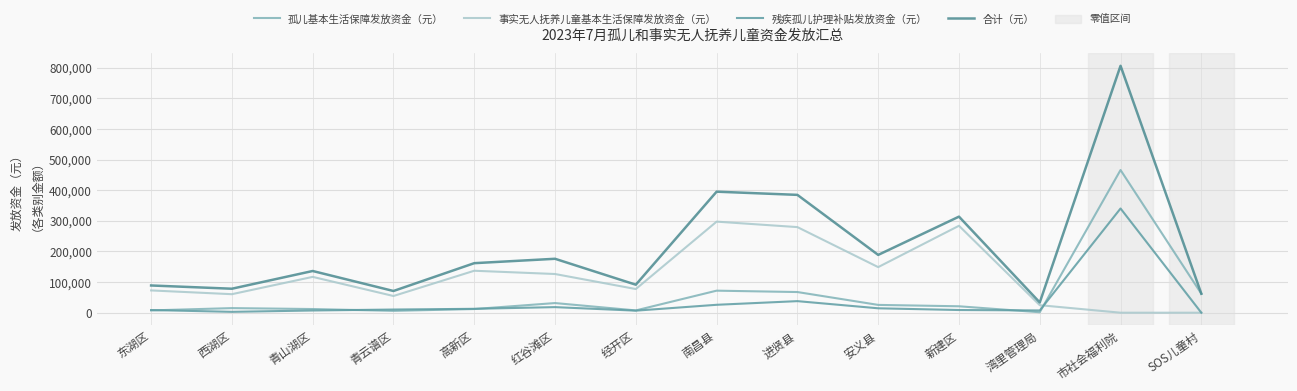

Rank the series at 湾里管理局 from highest to lowest value.

合计（元）, 事实无人抚养儿童基本生活保障发放资金（元）, 残疾孤儿护理补贴发放资金（元）, 孤儿基本生活保障发放资金（元）